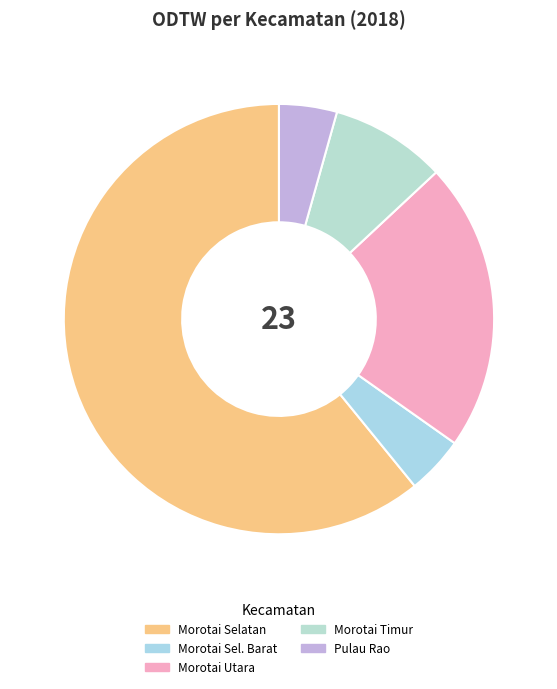

Which category has the biggest portion of the pie?

Morotai Selatan